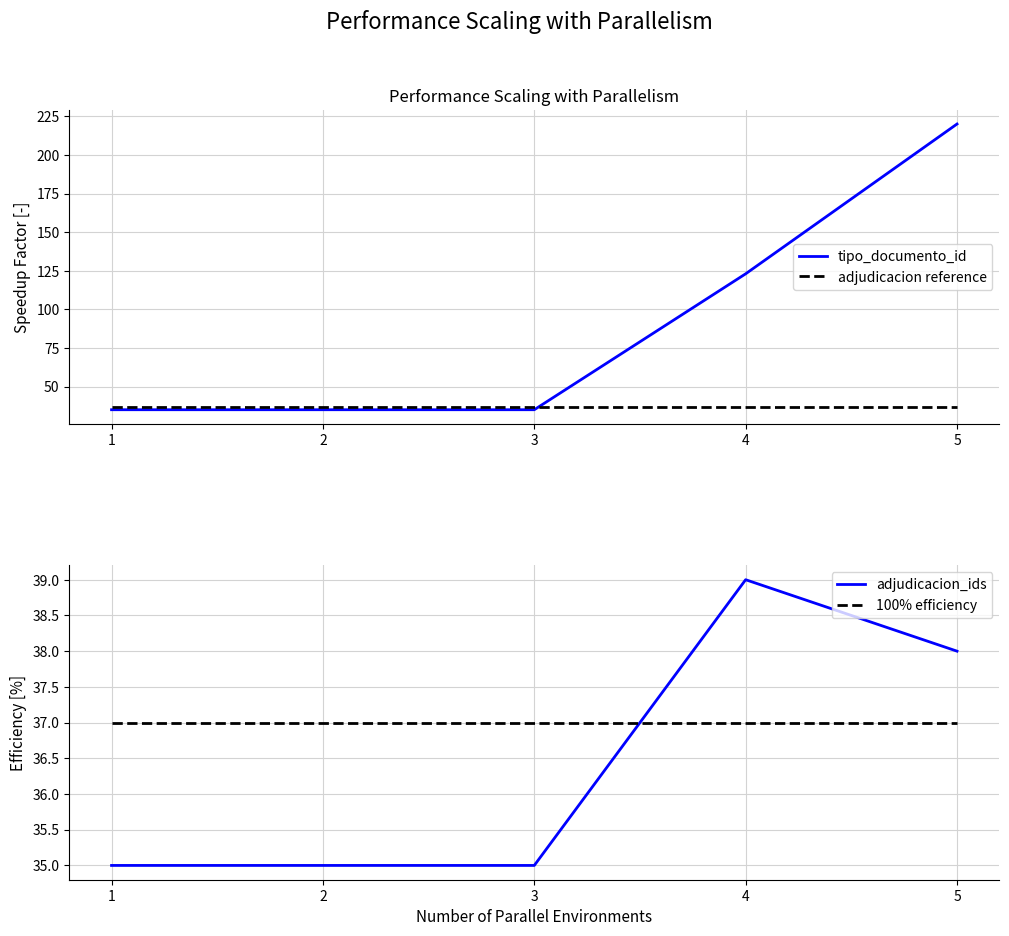

True or false: adjudicacion_ids and tipo_documento_id cross at least once.

False